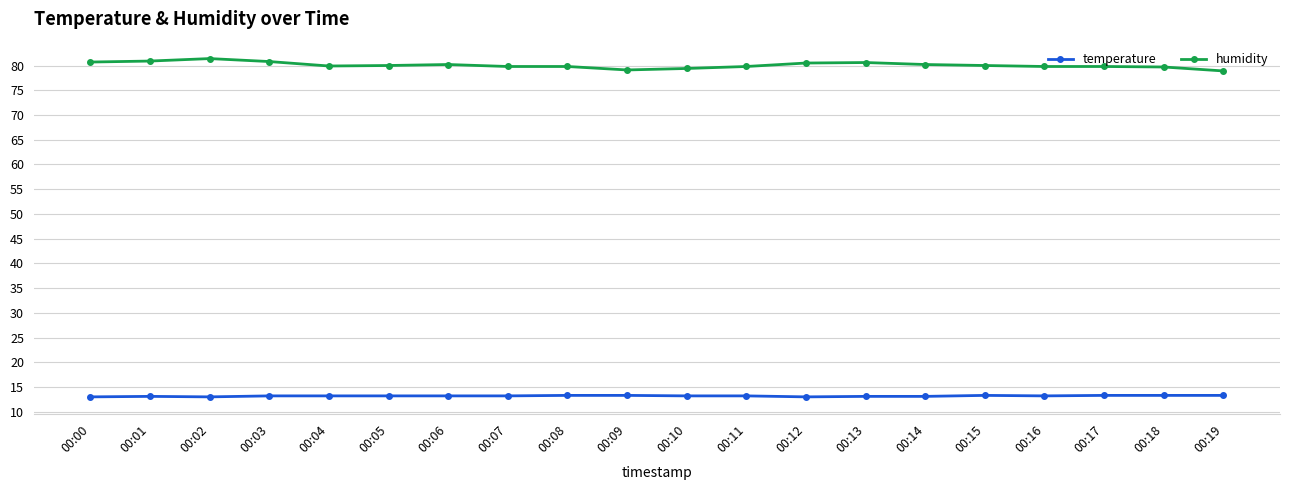

List the series in order of their overall mean, highest first.

humidity, temperature